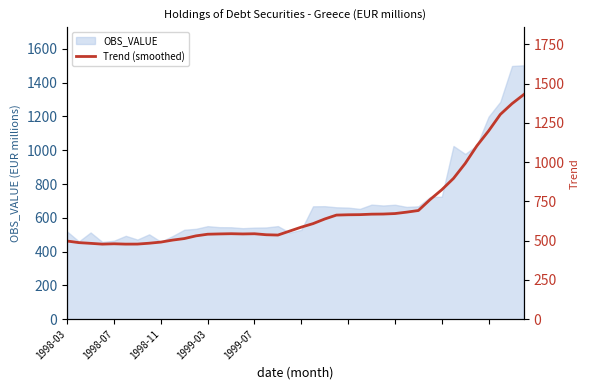

The chart shows a value of 1303.4 at 37. True or false?

True